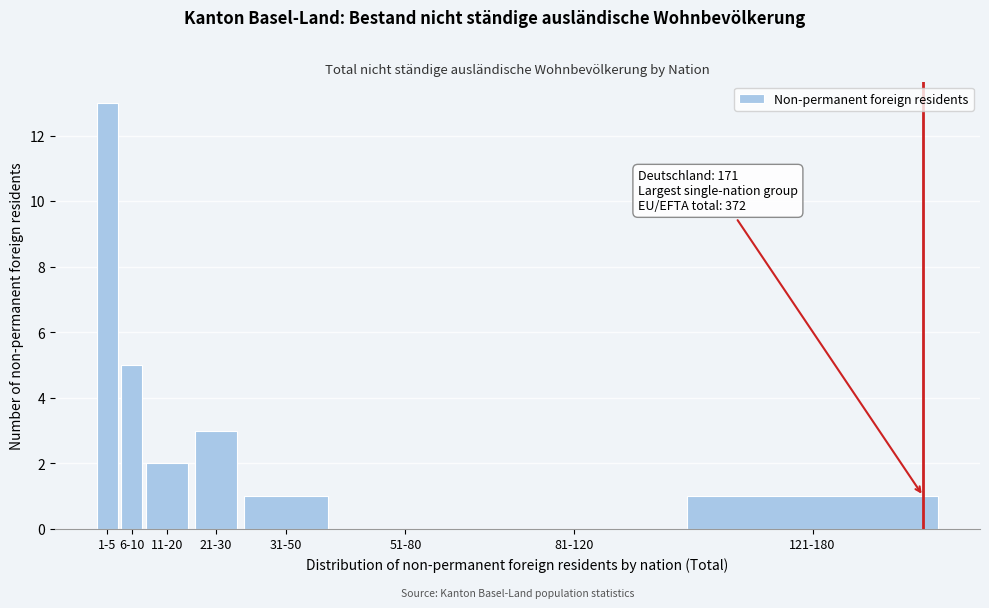

Reading left to right, list all the values displayed in this chart.

1-5=13	6-10=5	11-20=2	21-30=3	31-50=1	51-80=0	81-120=0	121-180=1